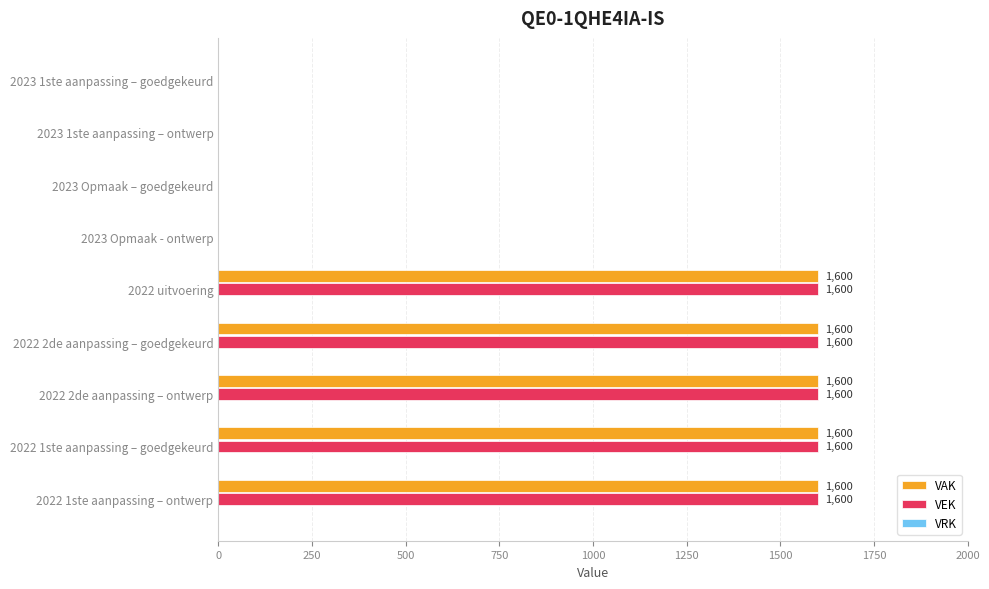

What is the maximum value shown in the chart?

1600